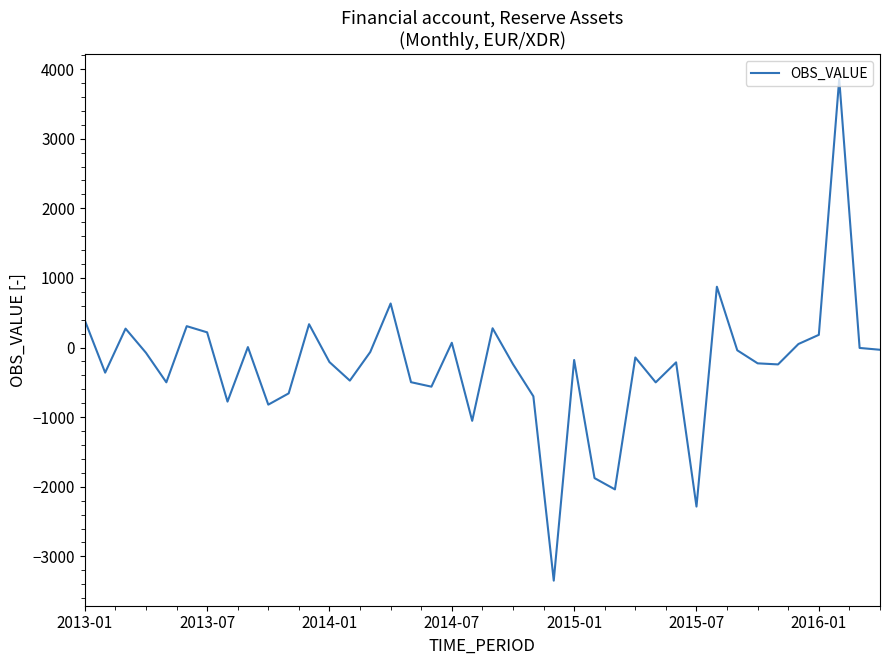

What is the greatest value displayed?

3857.1